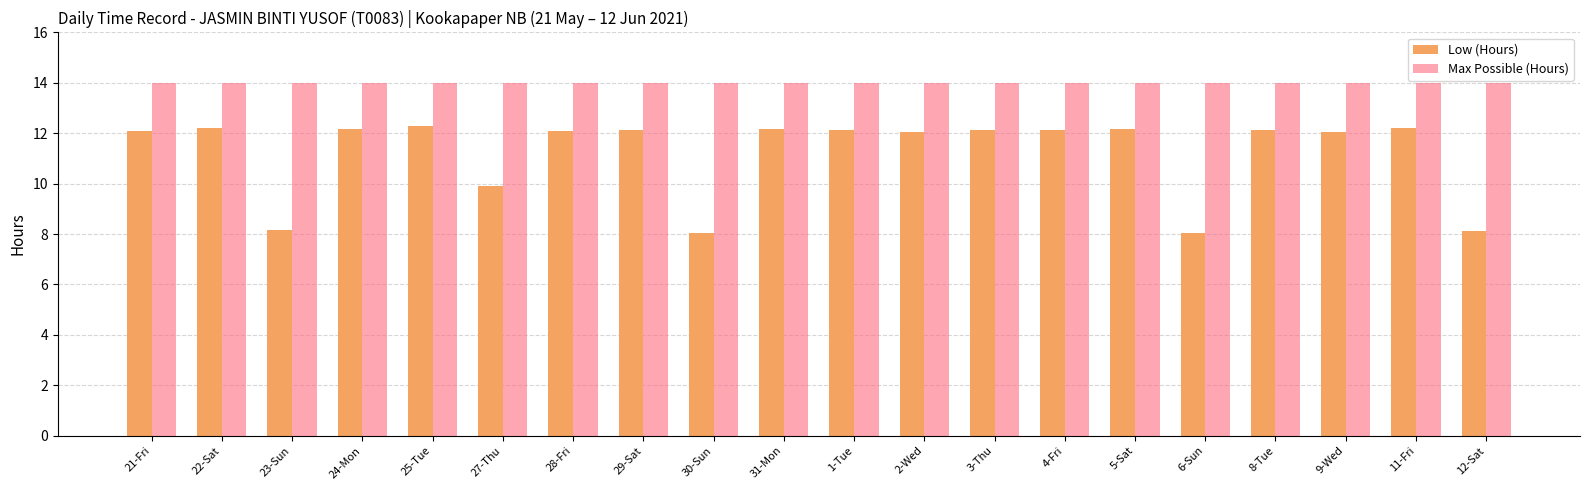

The value of Max Possible (Hours) at 29-Sat is 3.2. True or false?

False